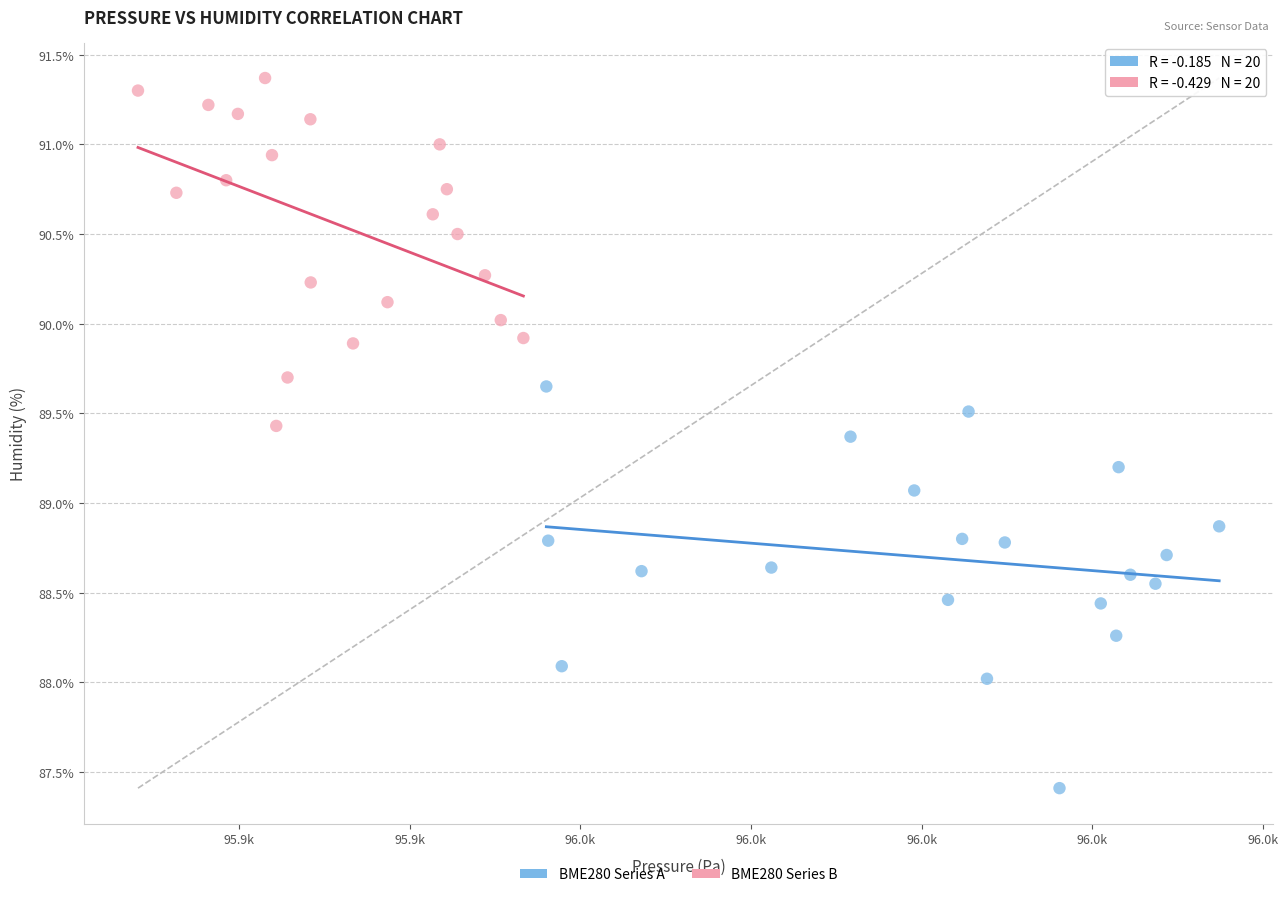

Which series contains the highest Y value?

BME280 Series B